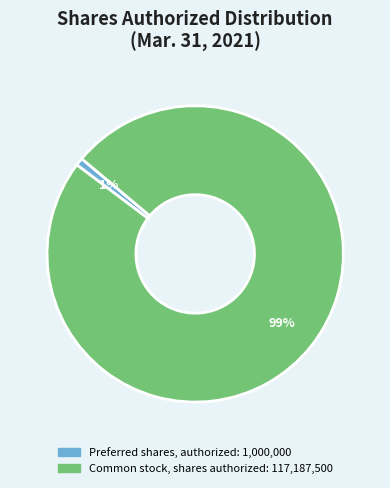

What is the smallest slice in the pie chart?

Preferred shares, authorized